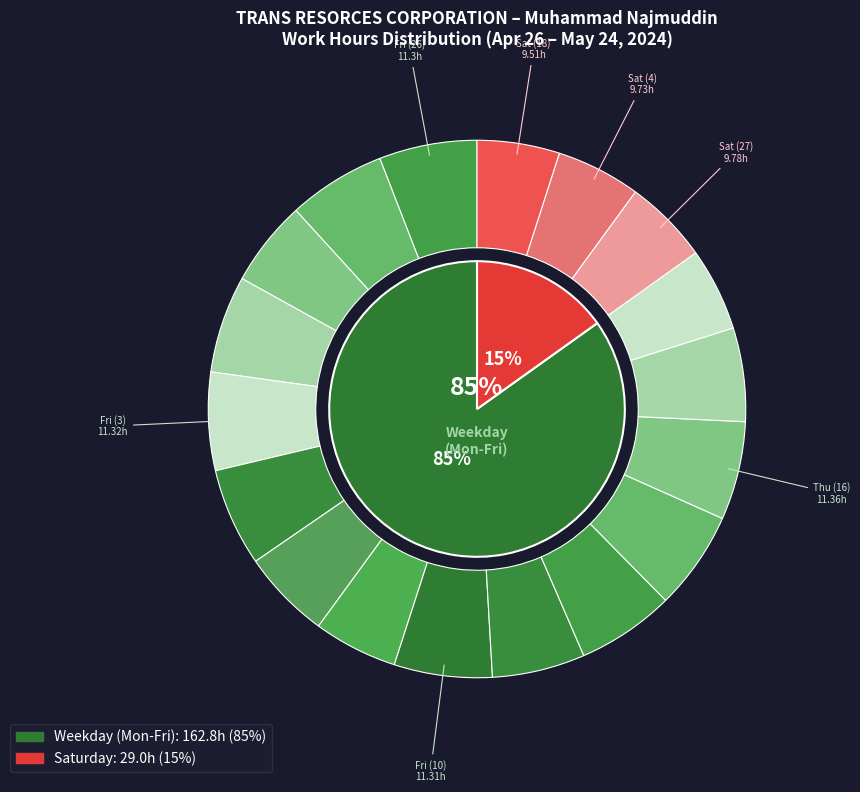

What is the ratio of the value at Sat (4) to the value at Fri (26)?

0.9